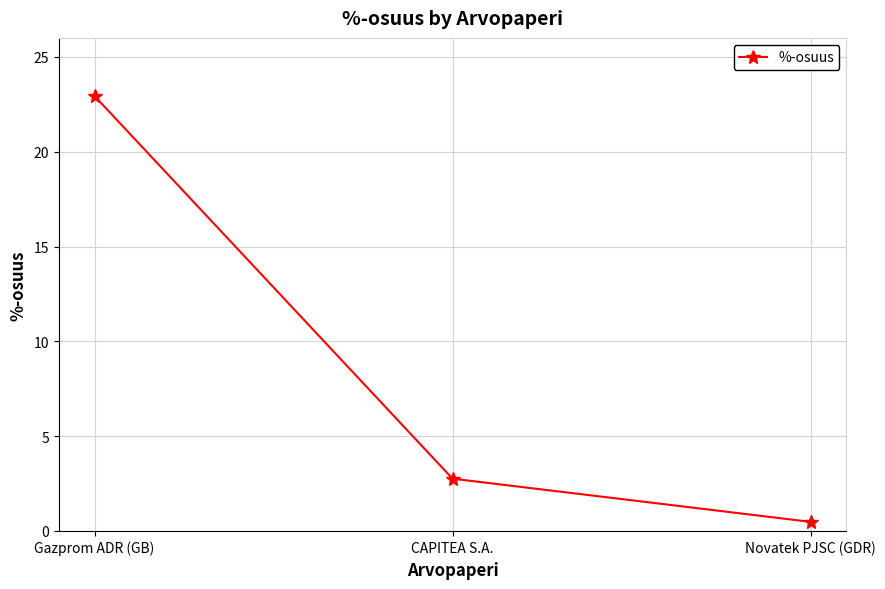

Count the number of data series in this chart.

1